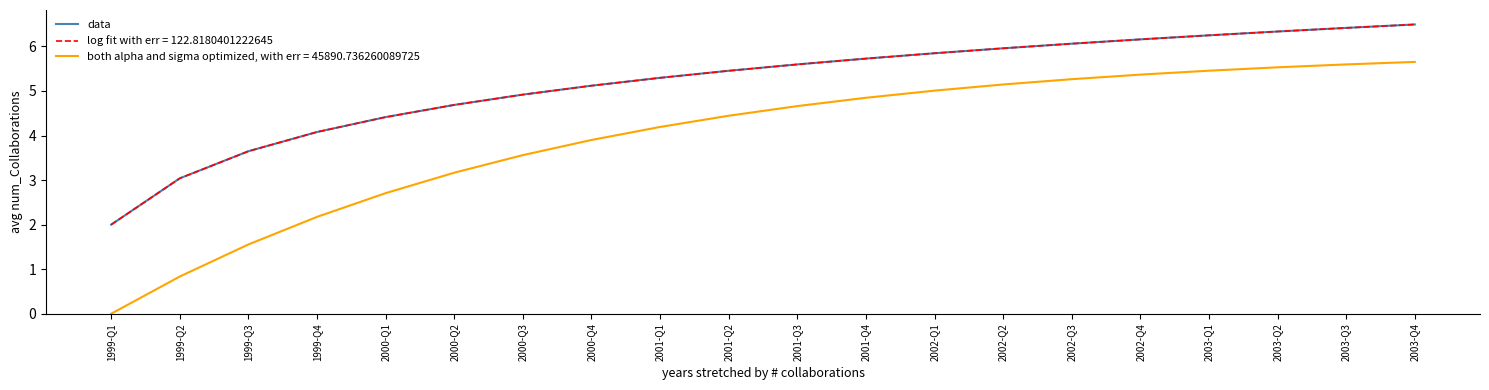

Is this an area chart (filled region under the line)?

No